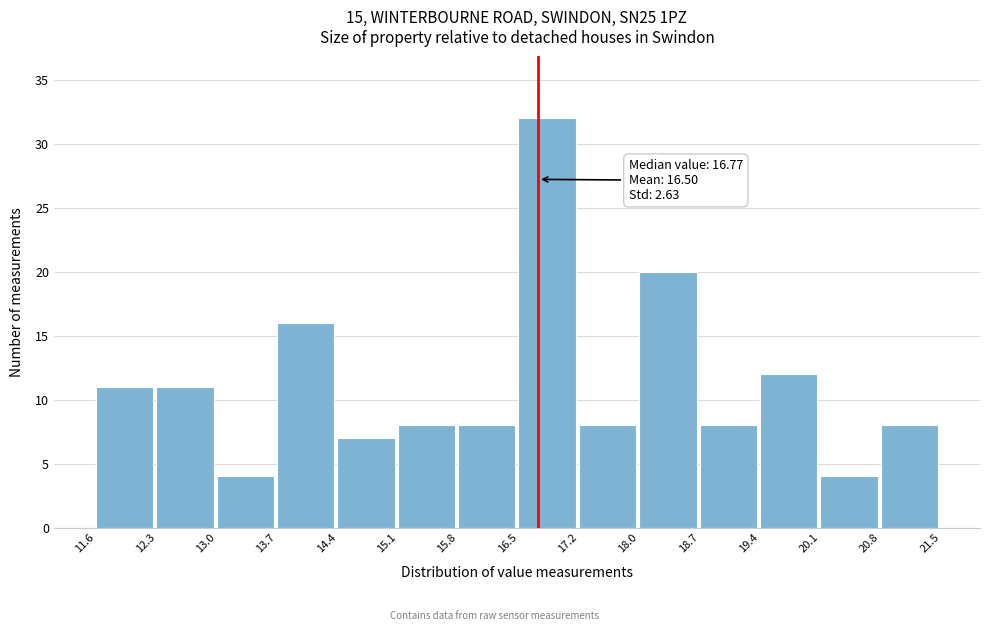

Over which range of the x-axis is the bar tallest?

16.5 to 17.2